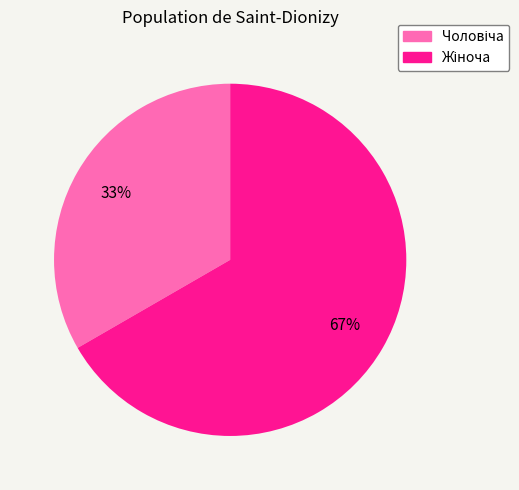

To the nearest percent, what is the average slice percentage?

50%